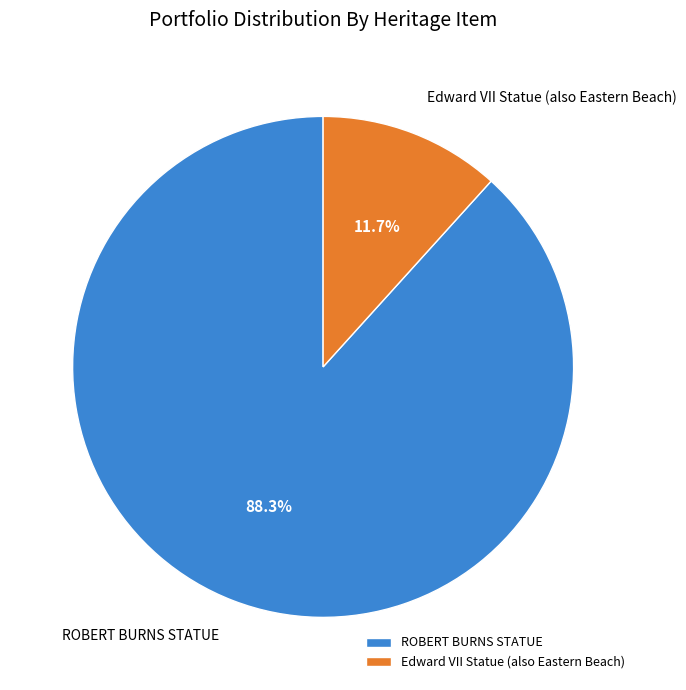

Is Edward VII Statue (also Eastern Beach) the majority of the pie?

No